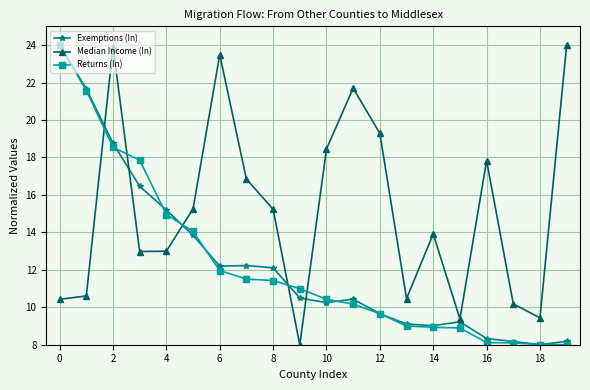

True or false: Exemptions (In) has more than 2 interior local peaks.

True